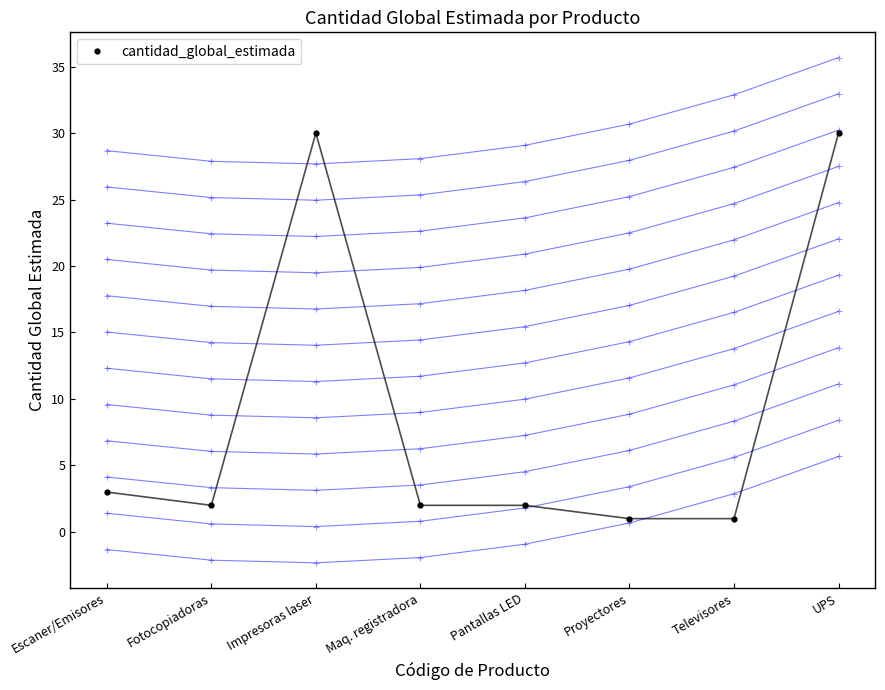

Reading left to right, extract all data points from this chart.

Escaner/Emisores=3	Fotocopiadoras=2	Impresoras laser=30	Maq. registradora=2	Pantallas LED=2	Proyectores=1	Televisores=1	UPS=30